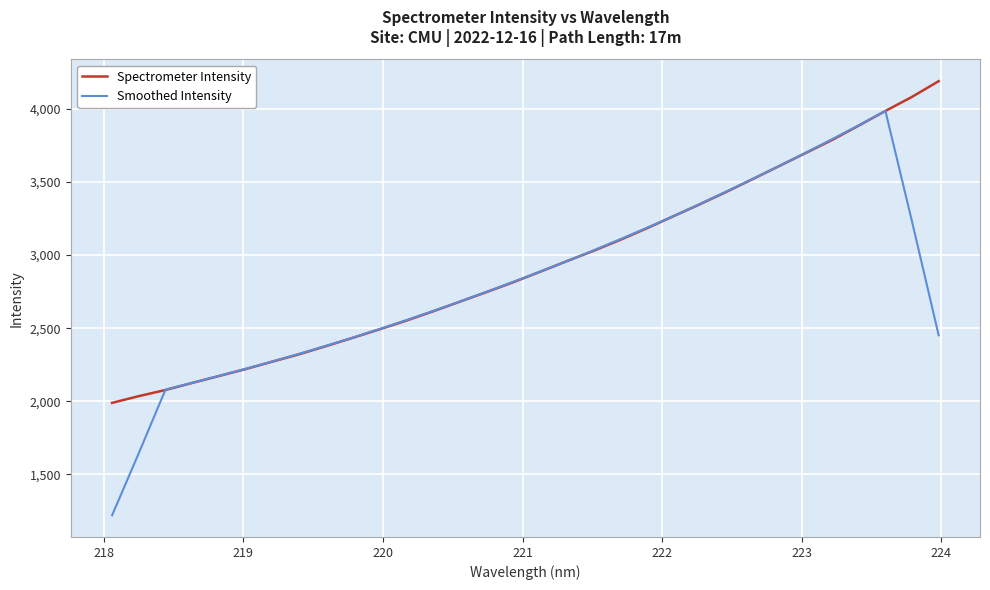

What is the average value of the Smoothed Intensity series?

2816.9